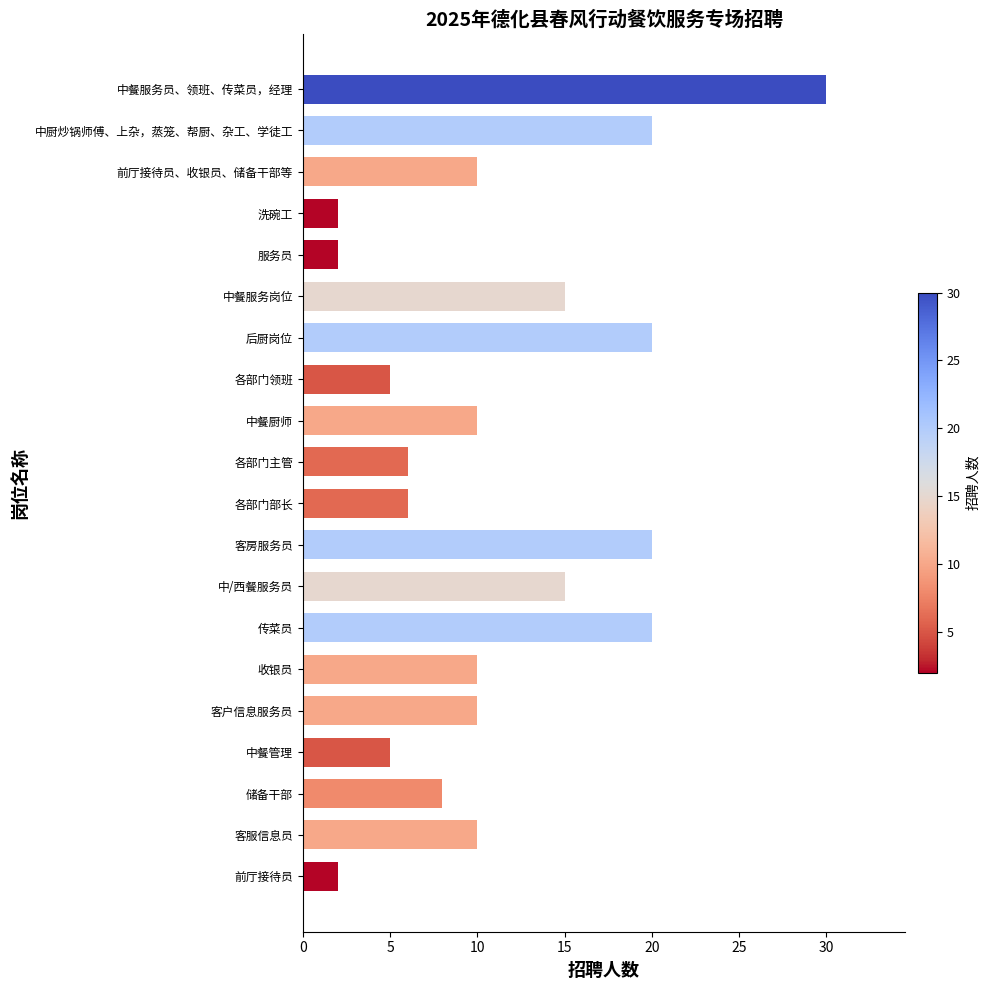

How many series are shown in this chart?

1